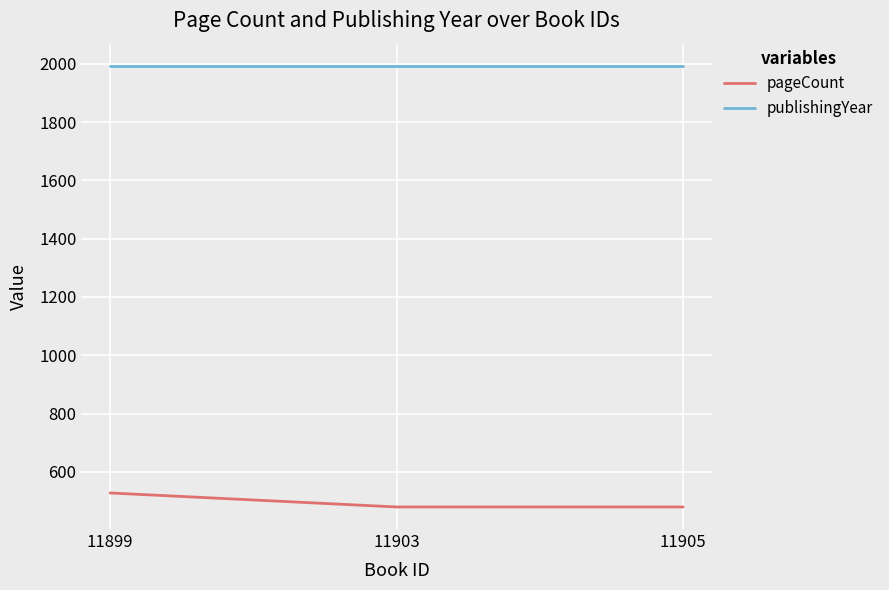

What is the sum of the pageCount values at 11899 and 11903?

1008